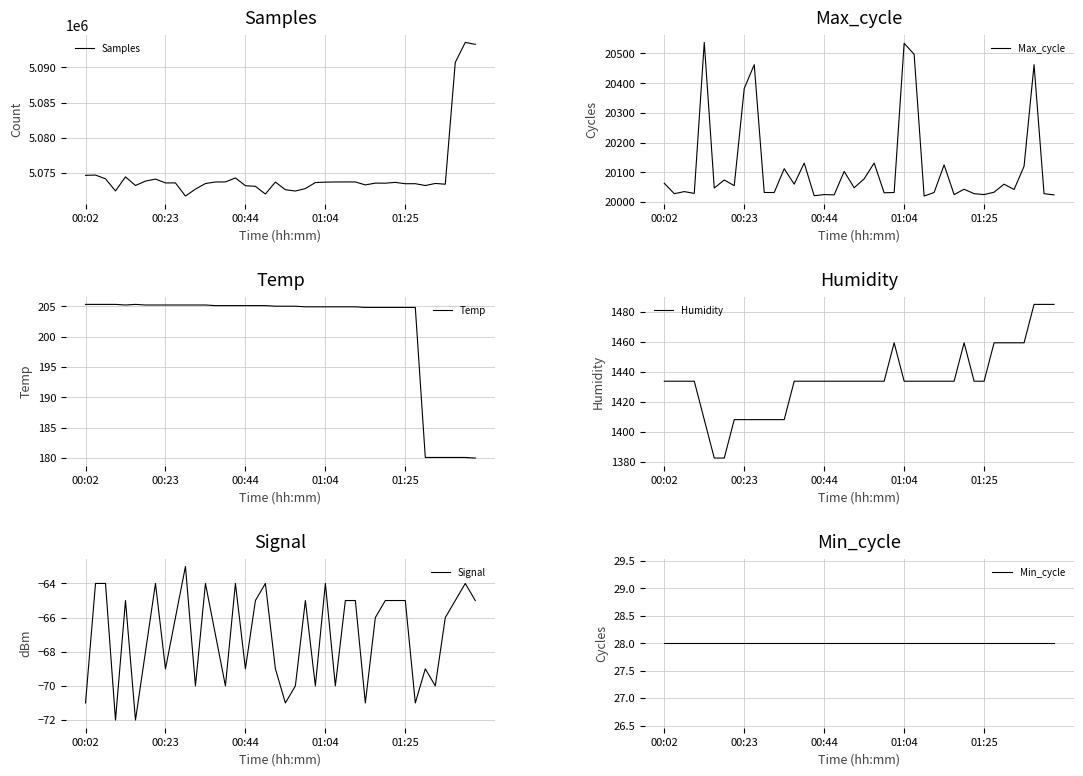

What is the highest value of the Samples series?

5093573